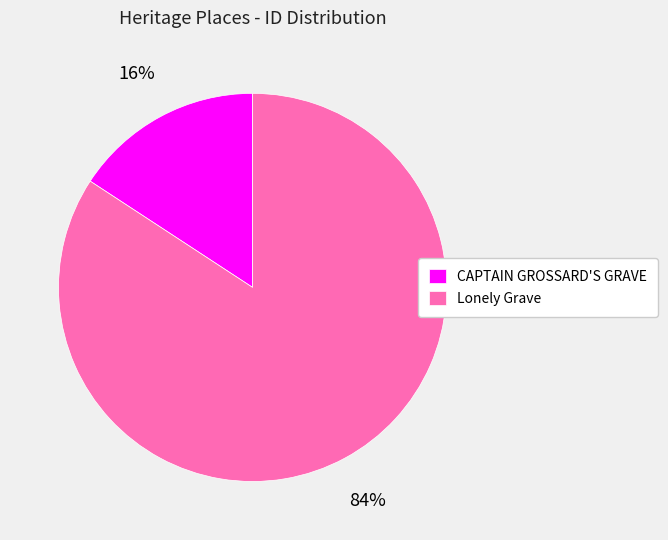

Combined, do CAPTAIN GROSSARD'S GRAVE and Lonely Grave account for over 50%?

Yes